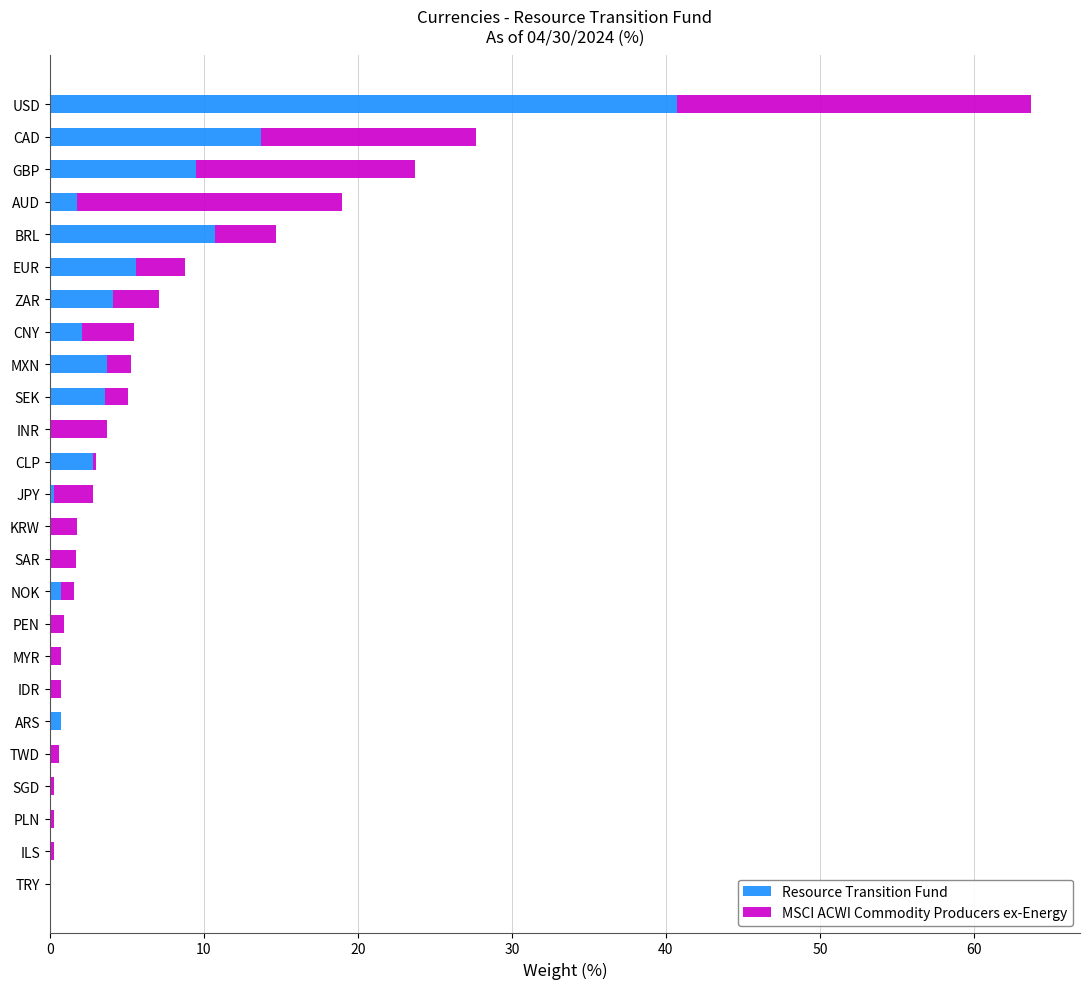

True or false: Resource Transition Fund has a value of 2.1 at CNY.

True